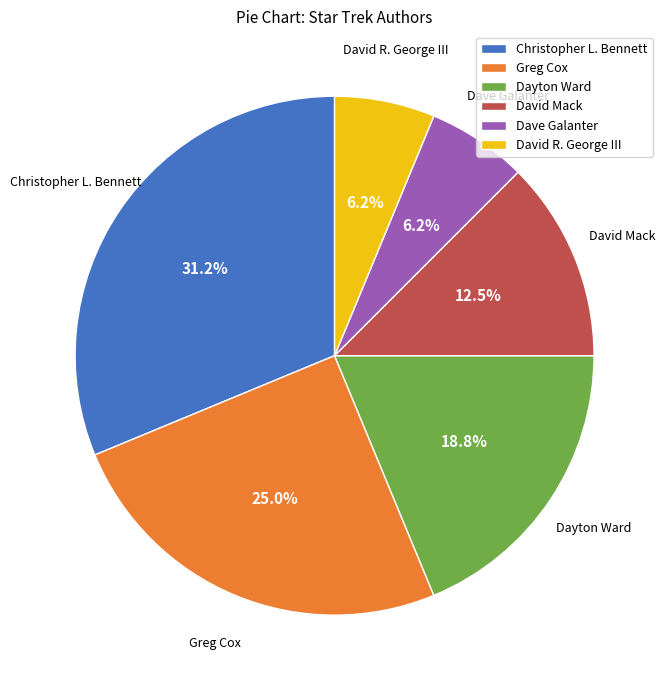

Which has a higher value, Greg Cox or Dayton Ward?

Greg Cox